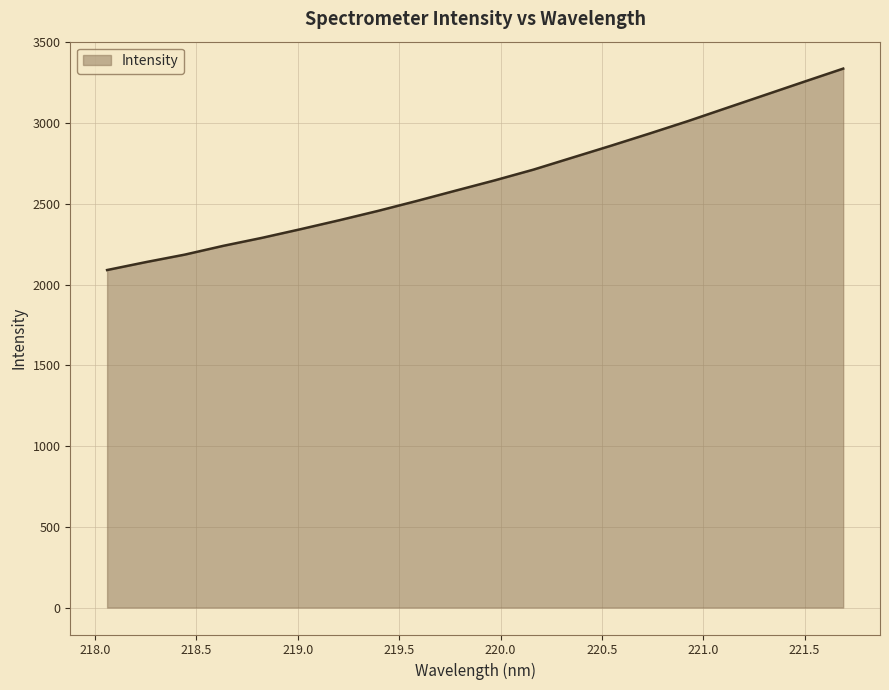

How many values exceed 2645?

10